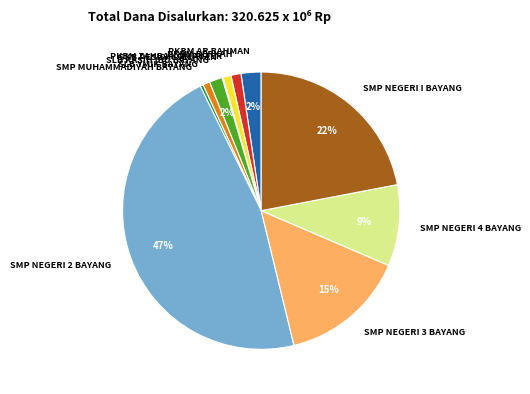

Do SLB KASIH IBU BAYANG and SLB YMIK BAYANG together represent more than half of the pie?

No